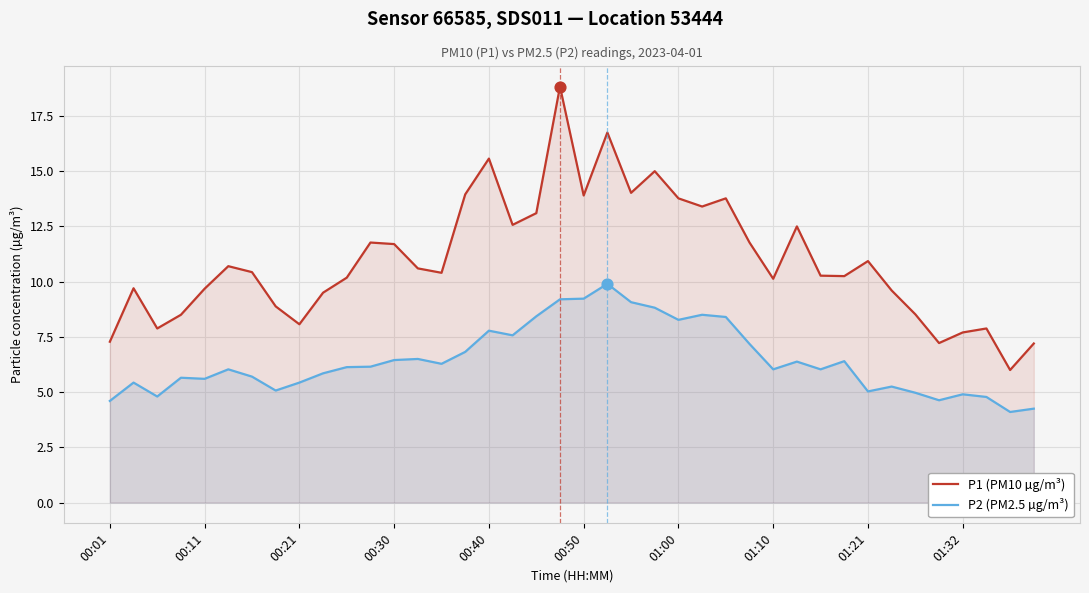

What are all the series names shown in the legend?

P1 (PM10 µg/m³), P2 (PM2.5 µg/m³)